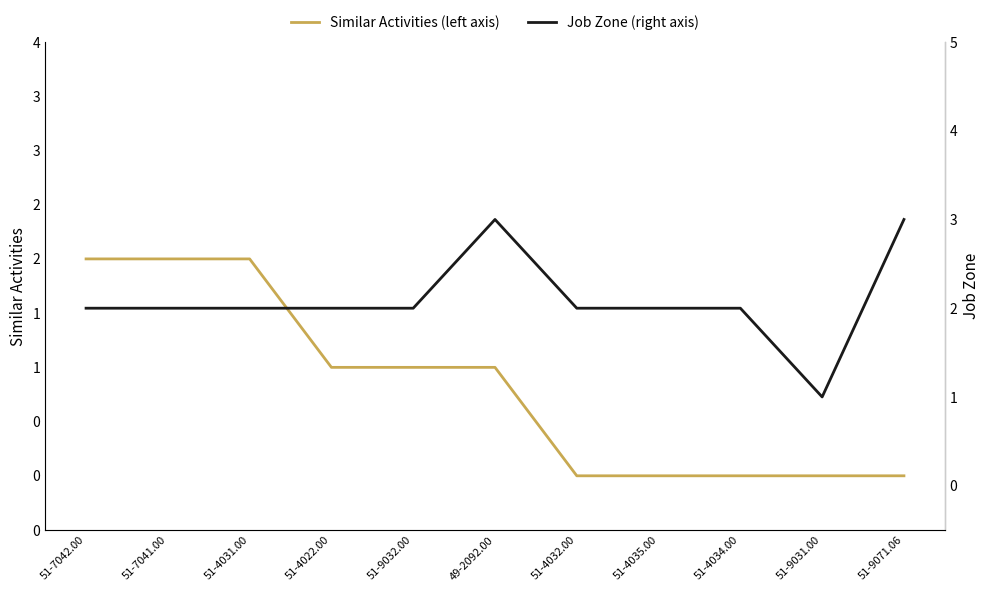

How many interior local valleys does the Job Zone (right axis) series have?

1